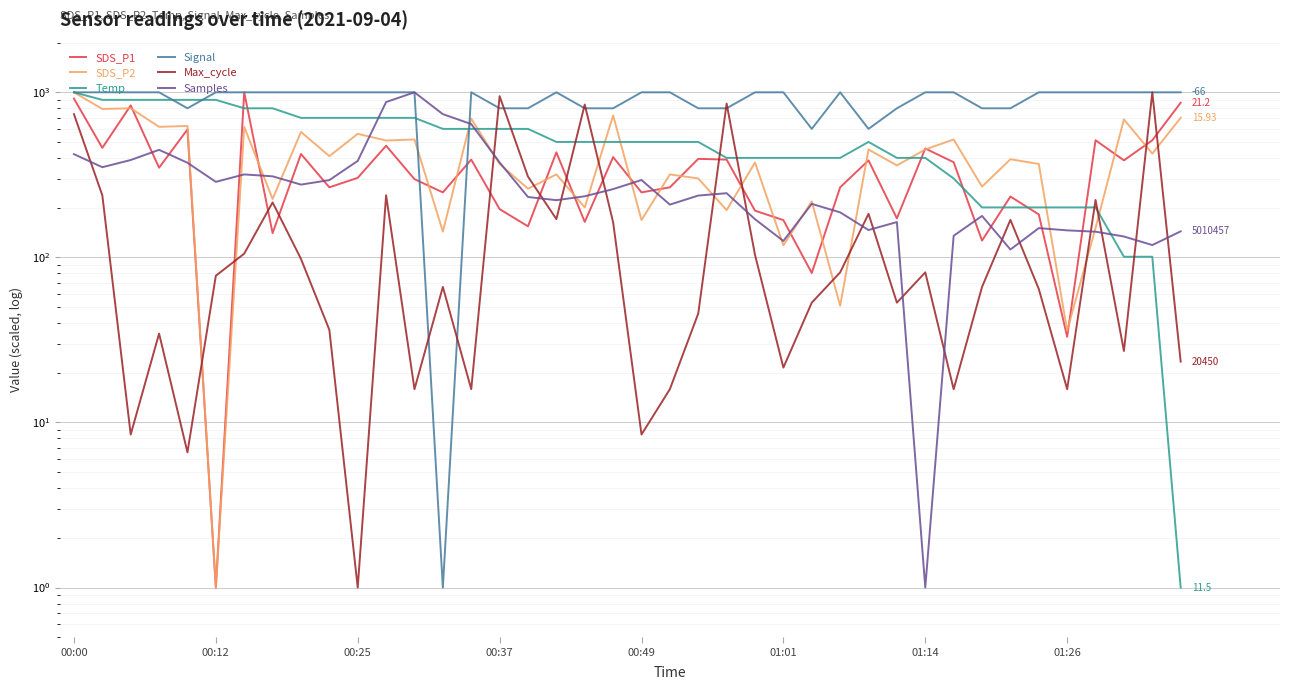

True or false: SDS_P1 has a value of 182.1 at 34.

True